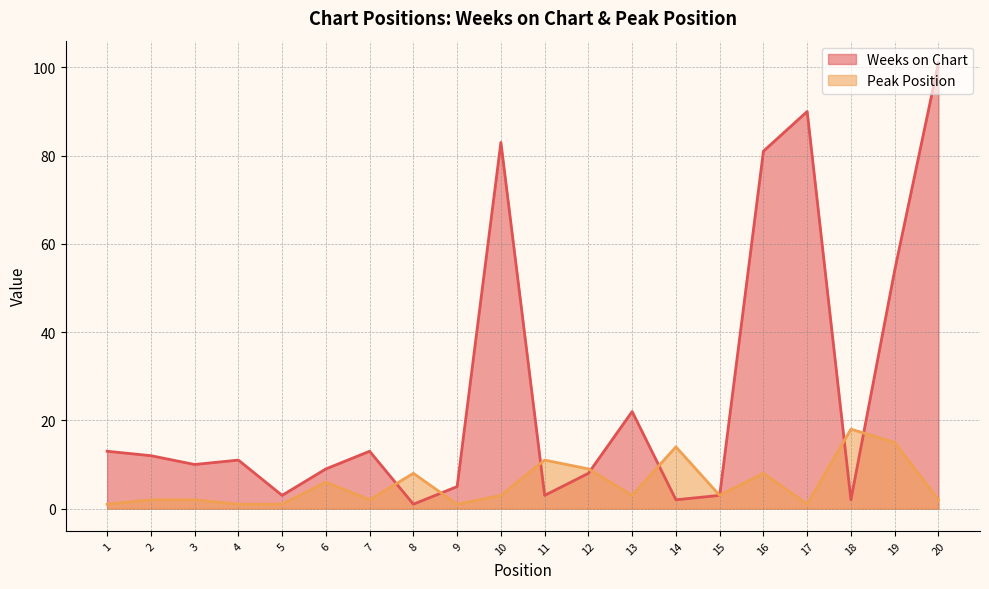

List the series in order of their peak value, highest first.

Weeks on Chart, Peak Position